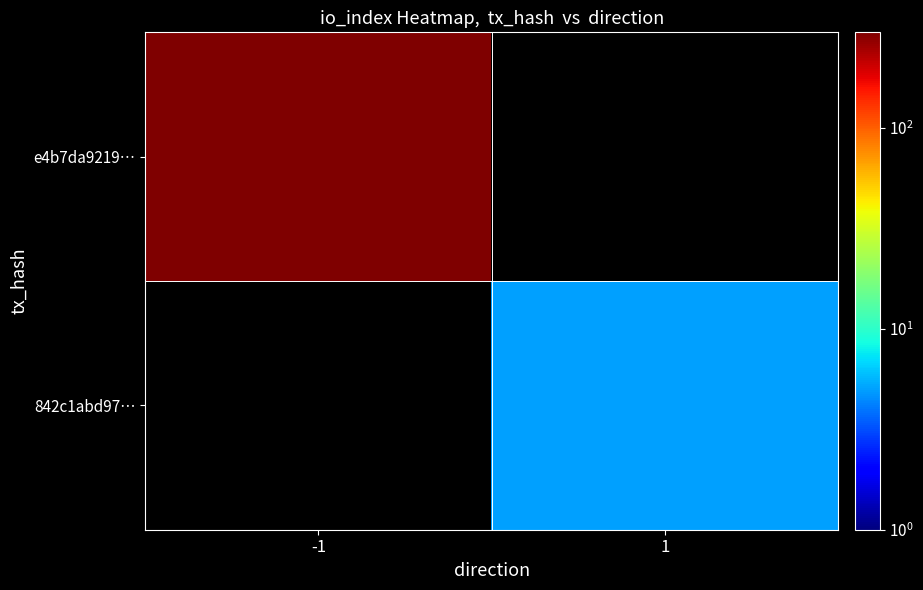

Is it true that e4b7da9219… equals 295.0 at -1?

True